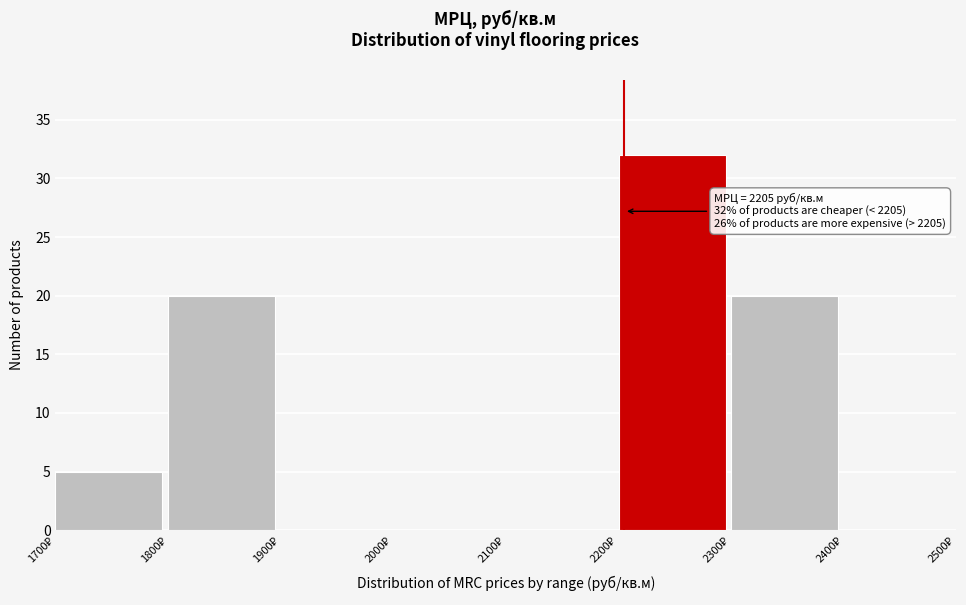

Over which range of the x-axis is the bar tallest?

2200 to 2300